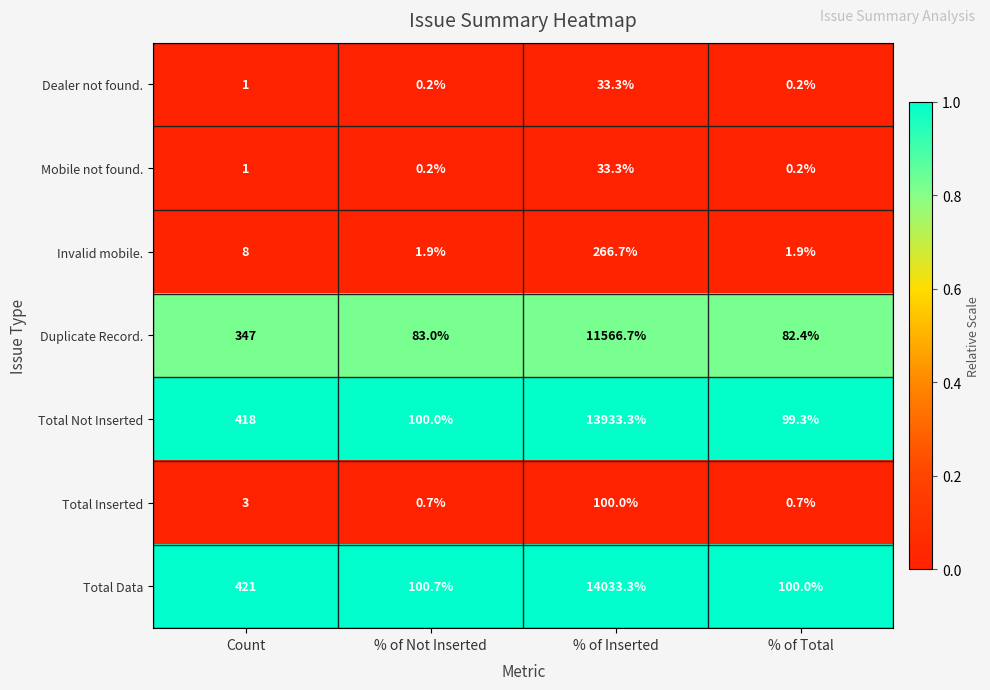

What is the greatest value displayed?

14033.3